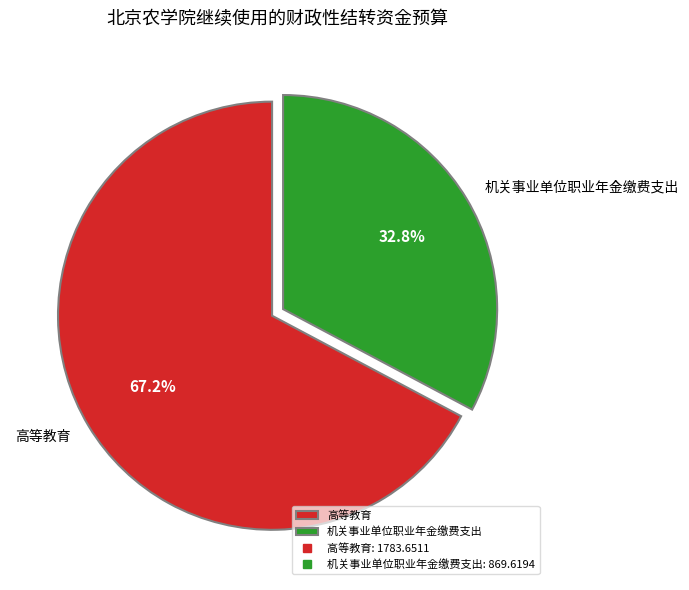

What percentage is the 高等教育 slice, to the nearest percent?

67%